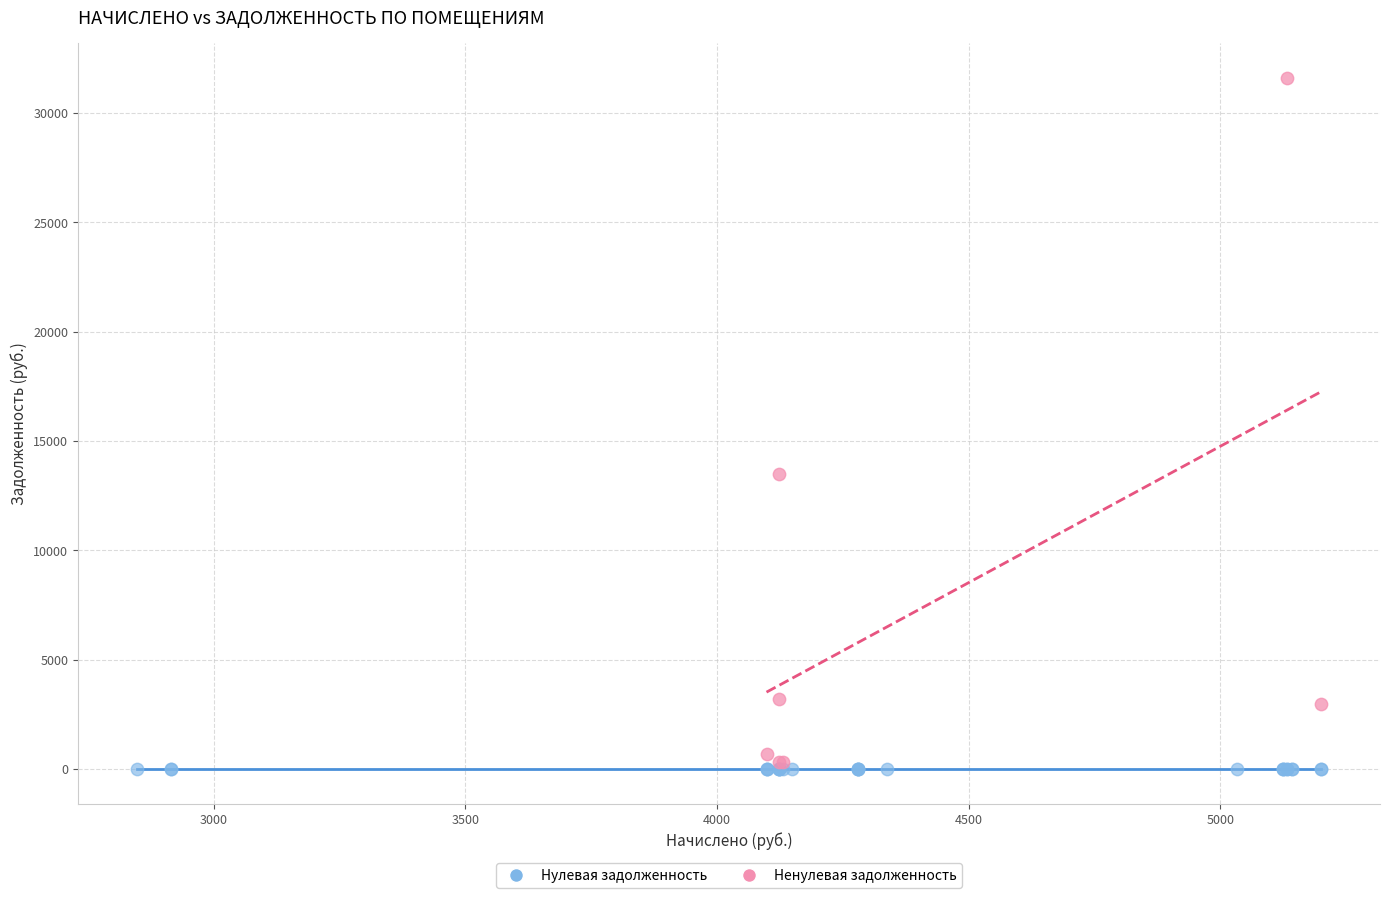

Which series reaches the maximum Y coordinate?

Ненулевая задолженность